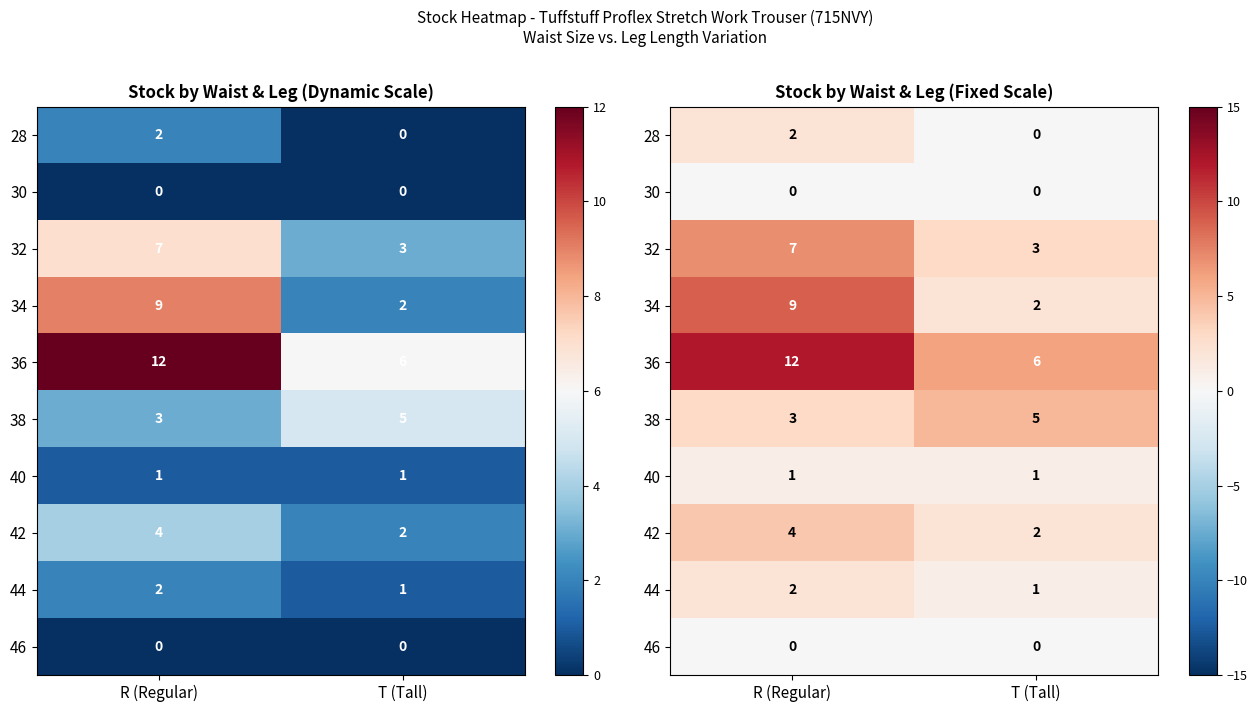

What is the total value across all series at T (Tall)?

20